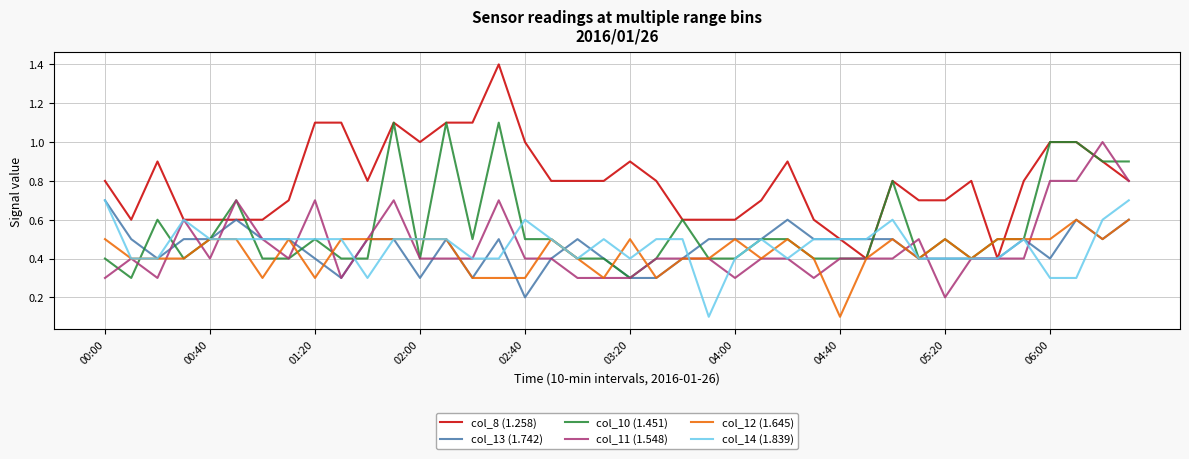

What is the maximum value shown in the chart?

1.4